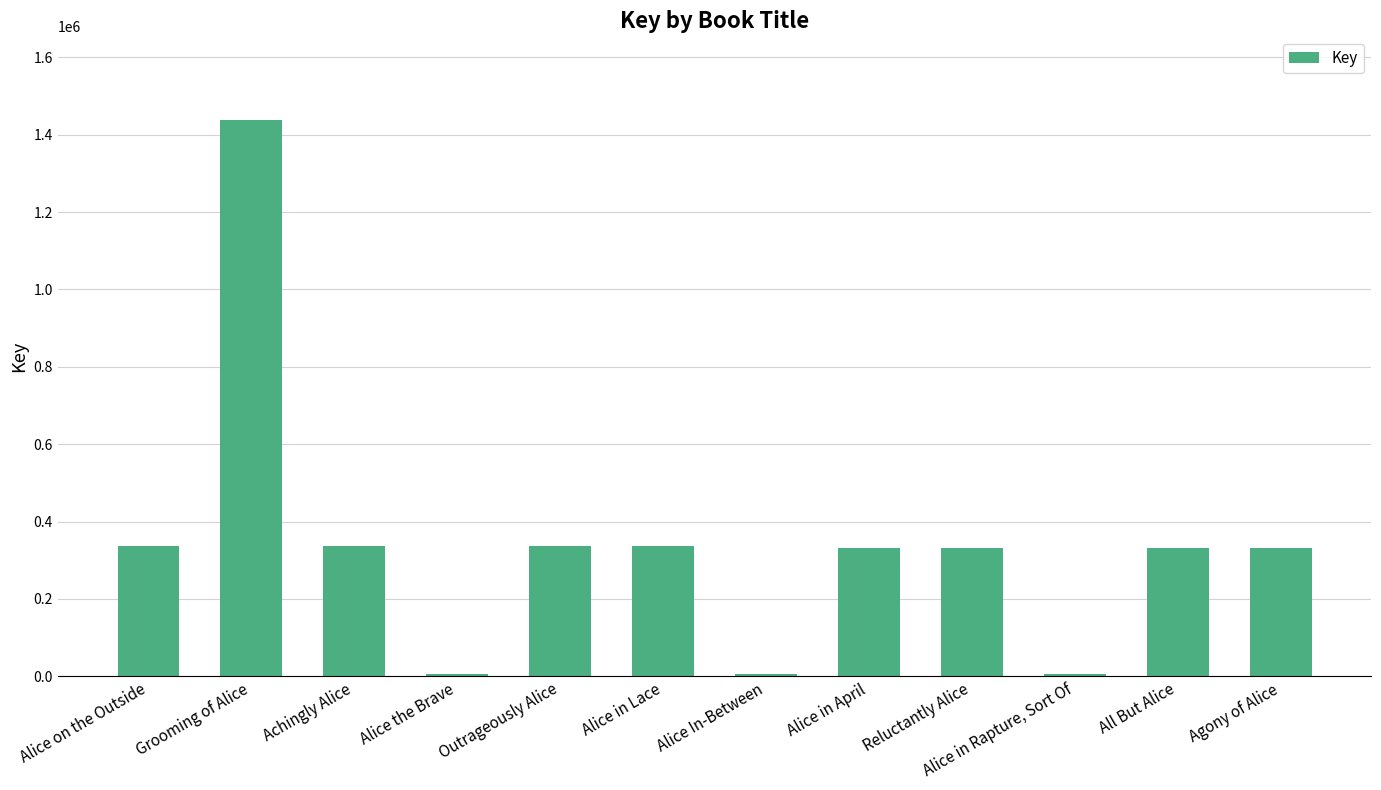

List the labels in order of value, smallest first.

Alice in Rapture, Sort Of, Alice the Brave, Alice In-Between, Agony of Alice, Reluctantly Alice, All But Alice, Alice in April, Outrageously Alice, Achingly Alice, Alice in Lace, Alice on the Outside, Grooming of Alice